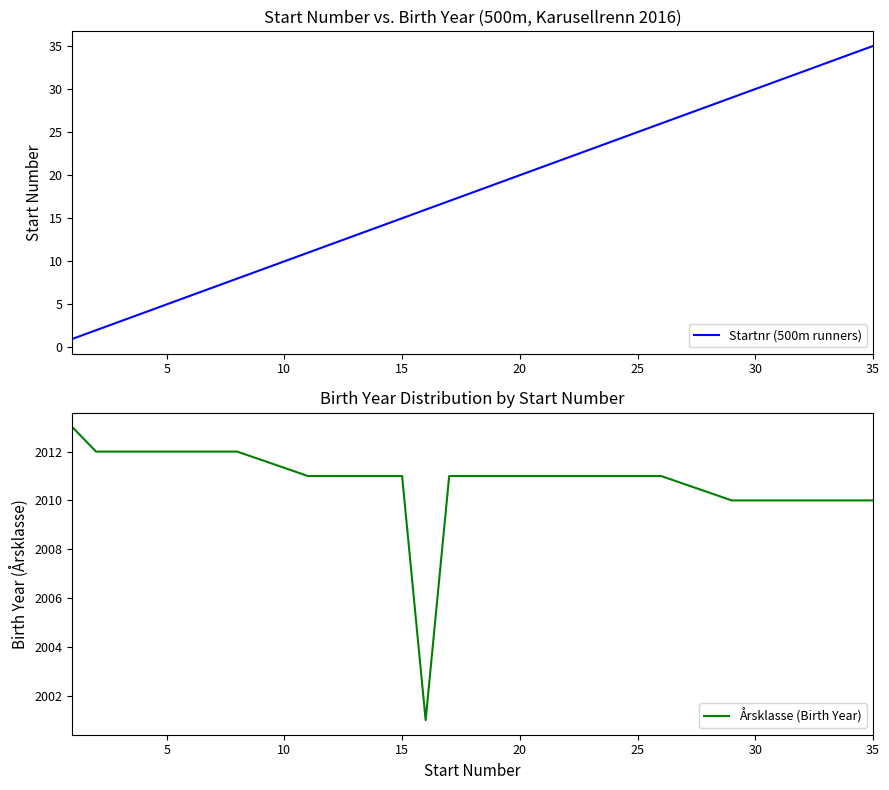

Which category has the highest value in the Startnr (500m runners) series?

35